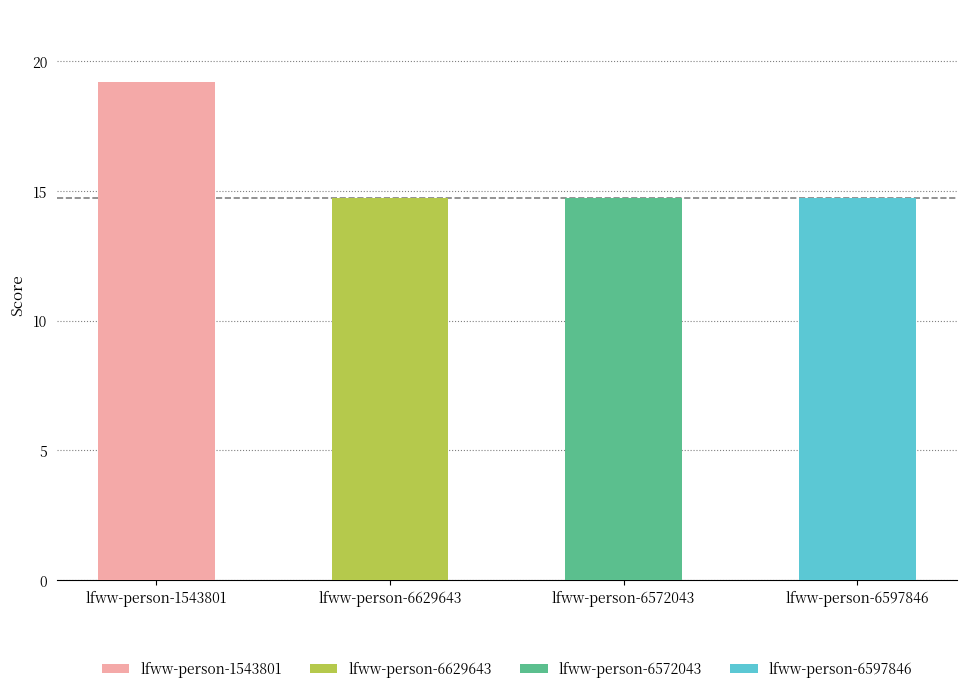

True or false: the data shows 31.5 at lfww-person-1543801.

False